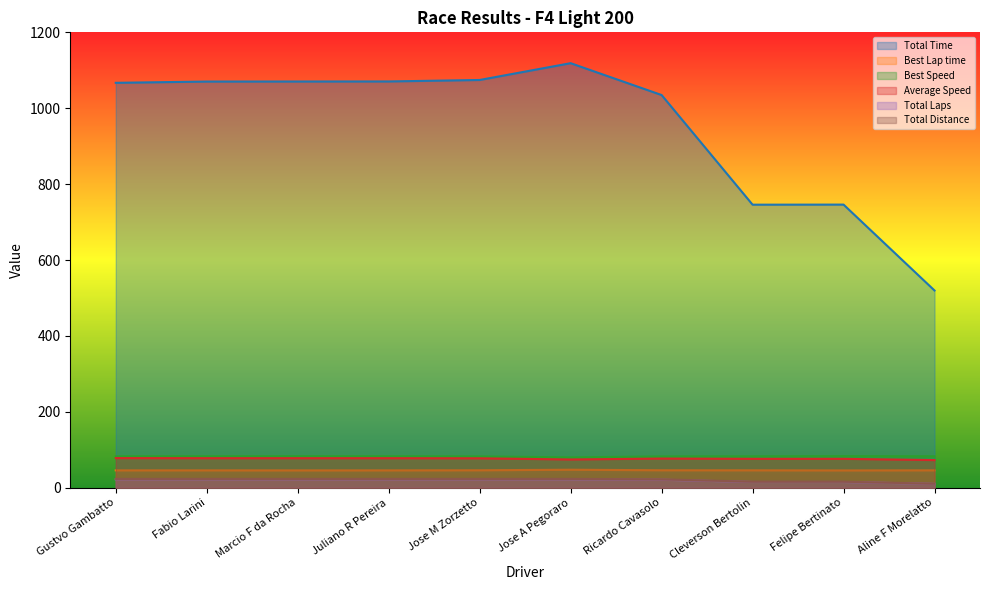

Is it true that Total Laps equals 37.4 at Gustvo Gambatto?

False